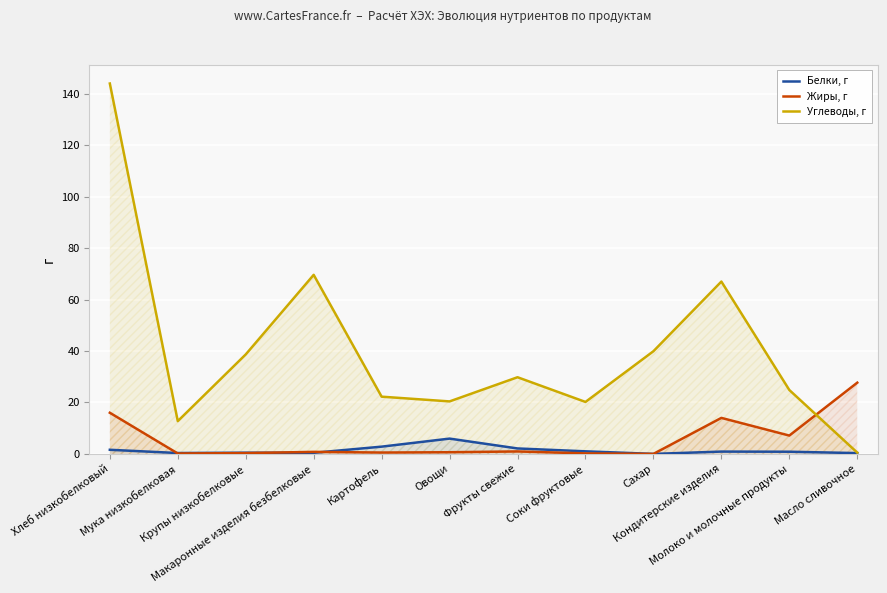

True or false: Углеводы, г has a value of 34.0 at Соки фруктовые.

False